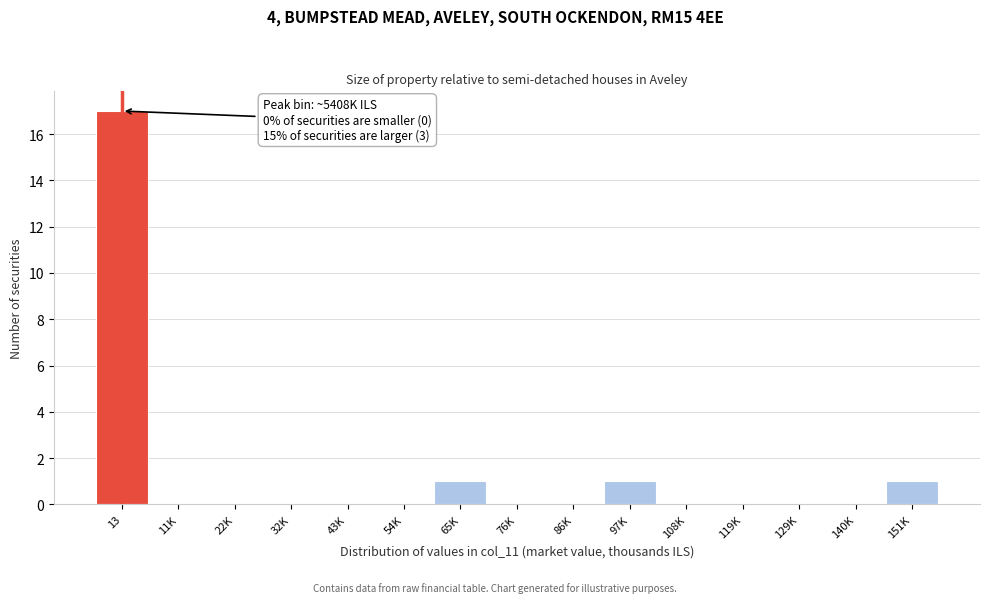

Reading left to right, transcribe all the data shown in this chart.

13=17	11K=0	22K=0	32K=0	43K=0	54K=0	65K=1	76K=0	86K=0	97K=1	108K=0	119K=0	129K=0	140K=0	151K=1